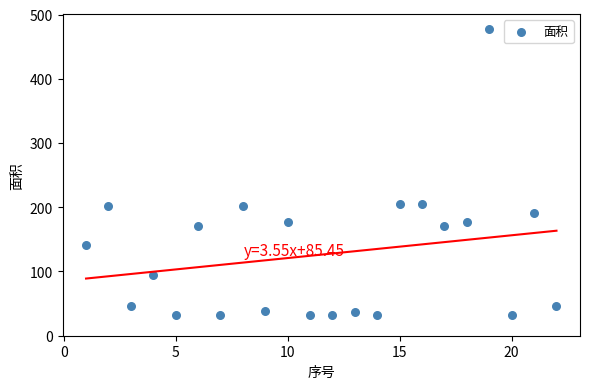

What is the range of Y values (max minus min)?

445.8